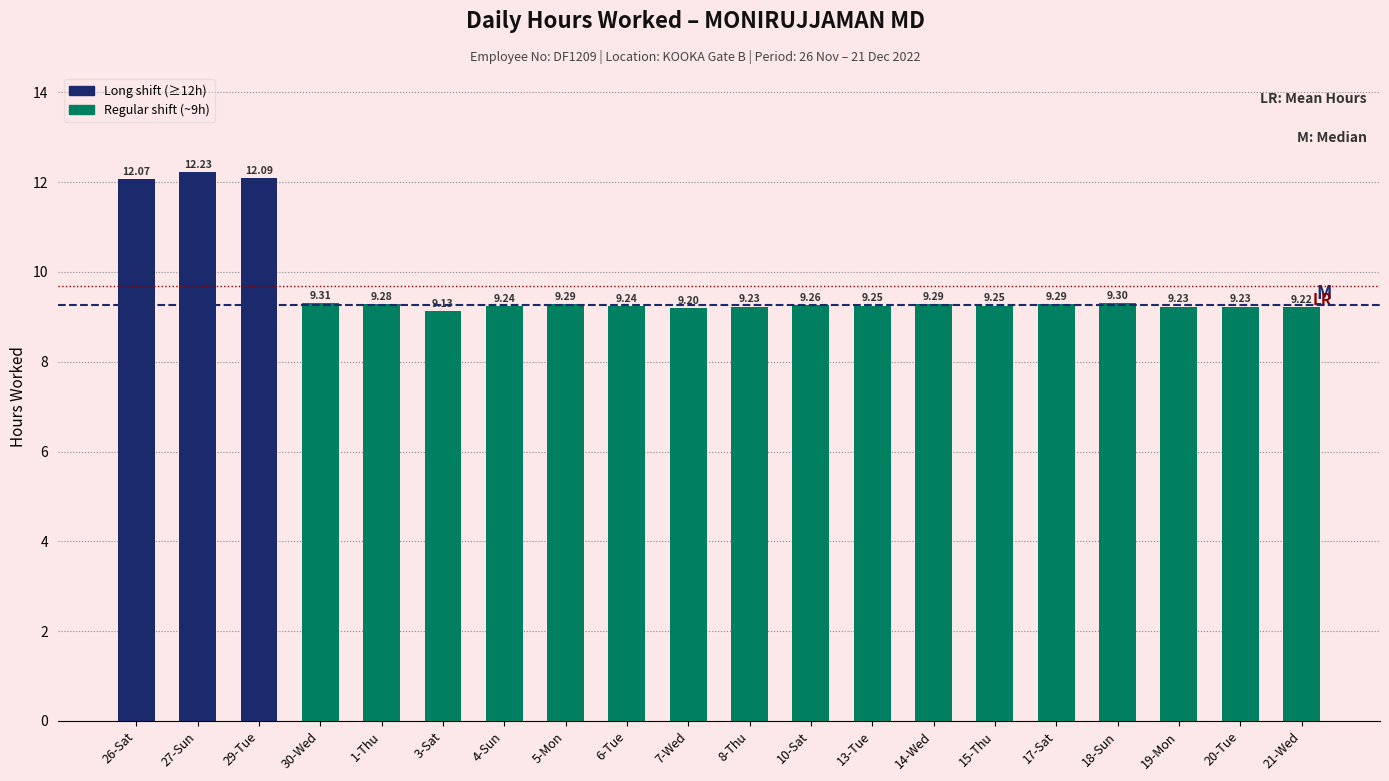

Is it true that the value at 3-Sat is 15.3?

False